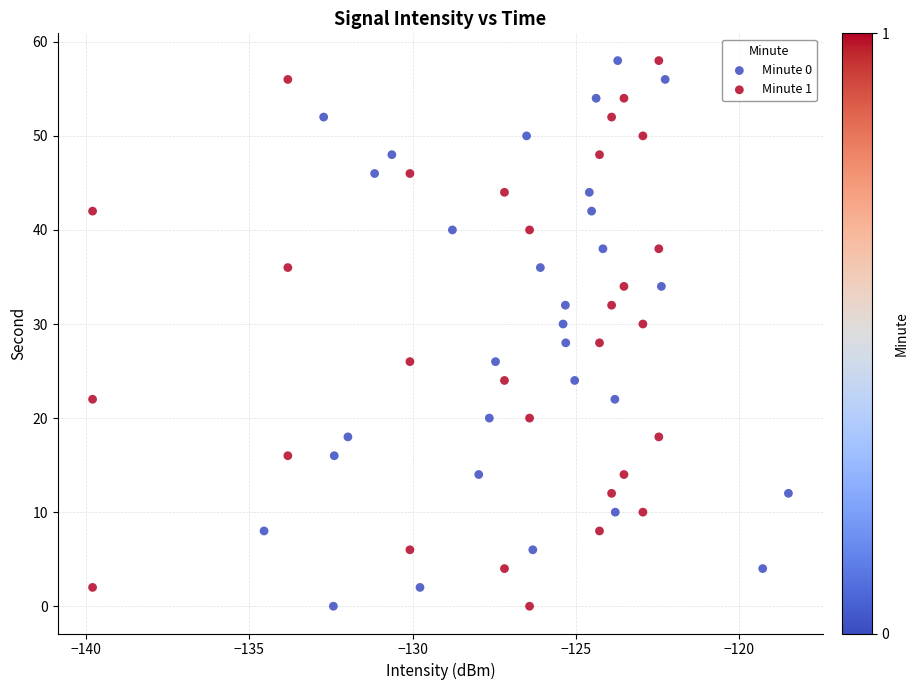

What are all the series names shown in the legend?

Minute 0, Minute 1